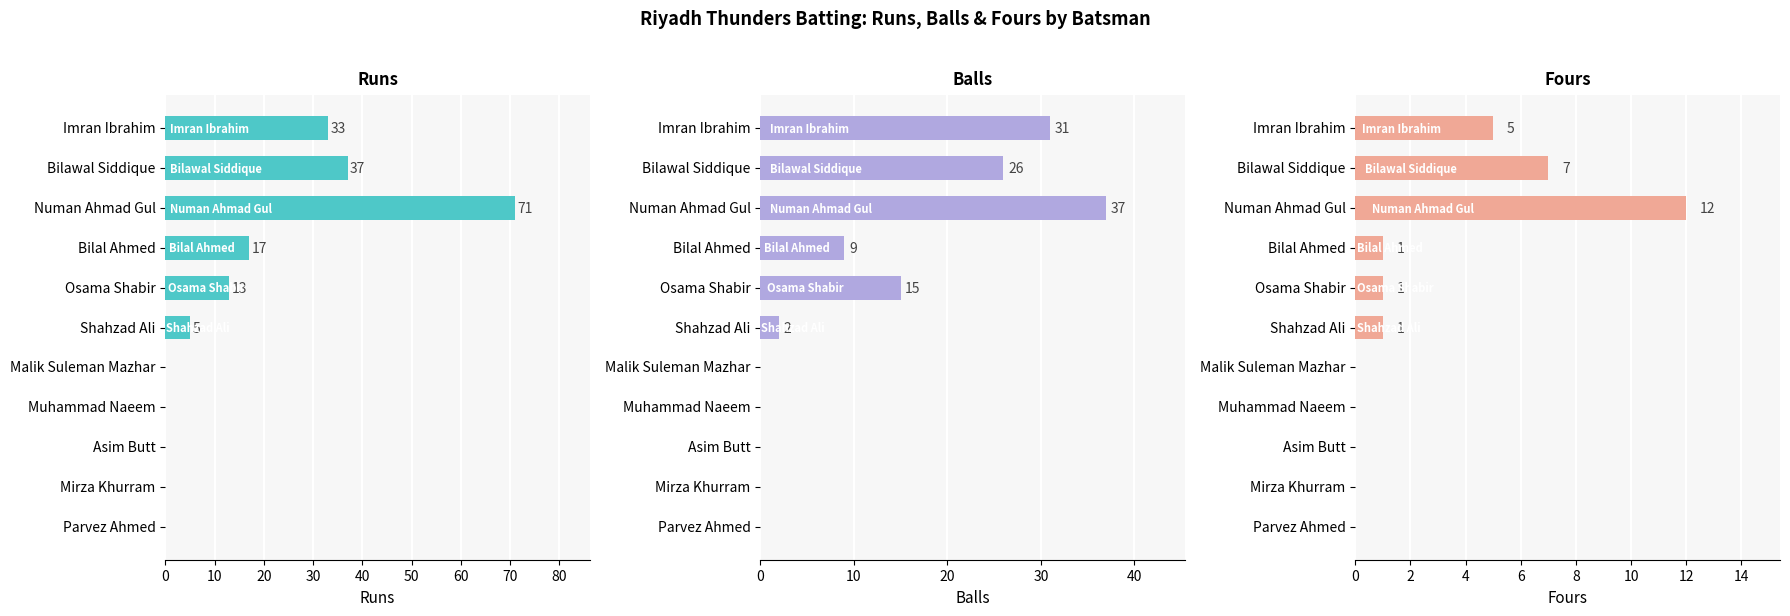

The value of Balls at Shahzad Ali is 1. True or false?

False